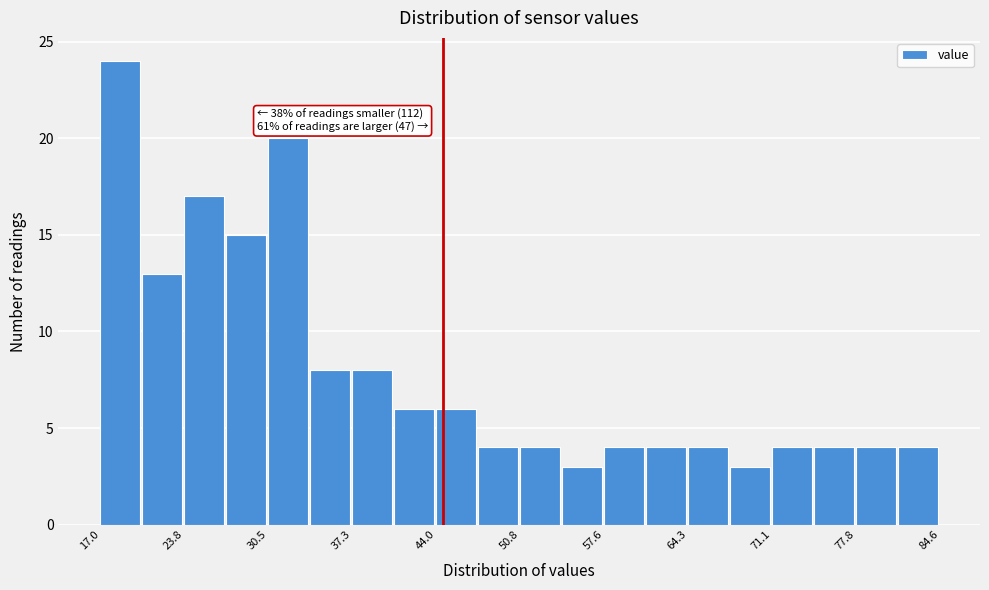

Read against the x-axis, roughly where is the centre of the tallest bar?

19